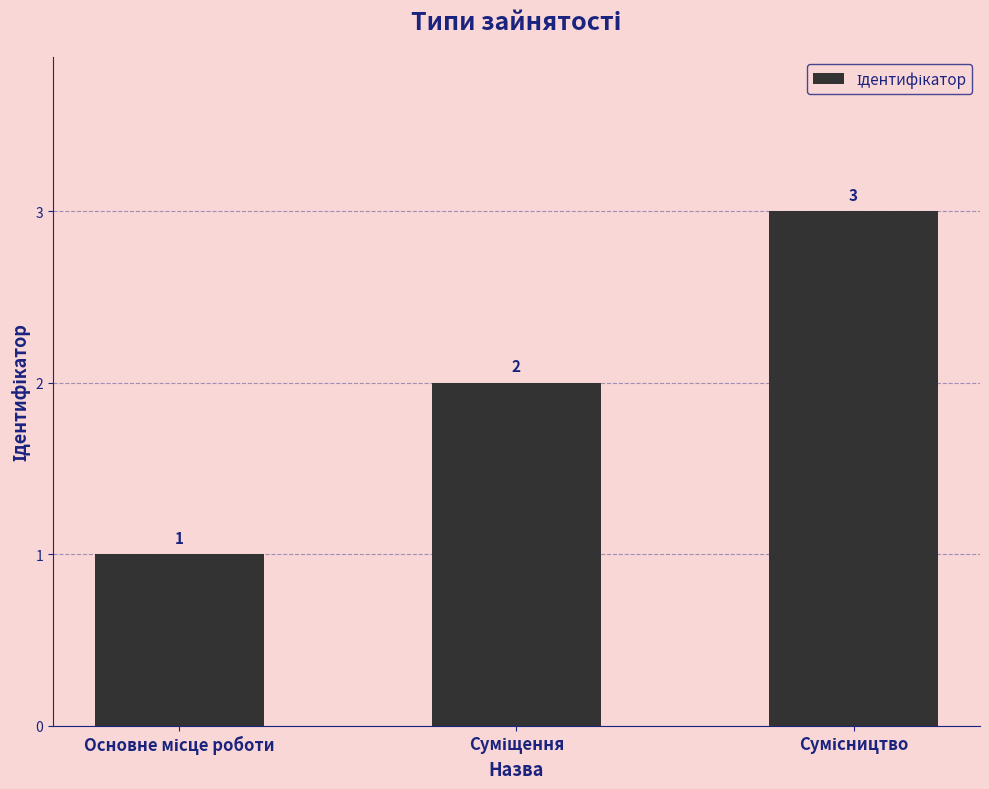

What is the greatest value displayed?

3